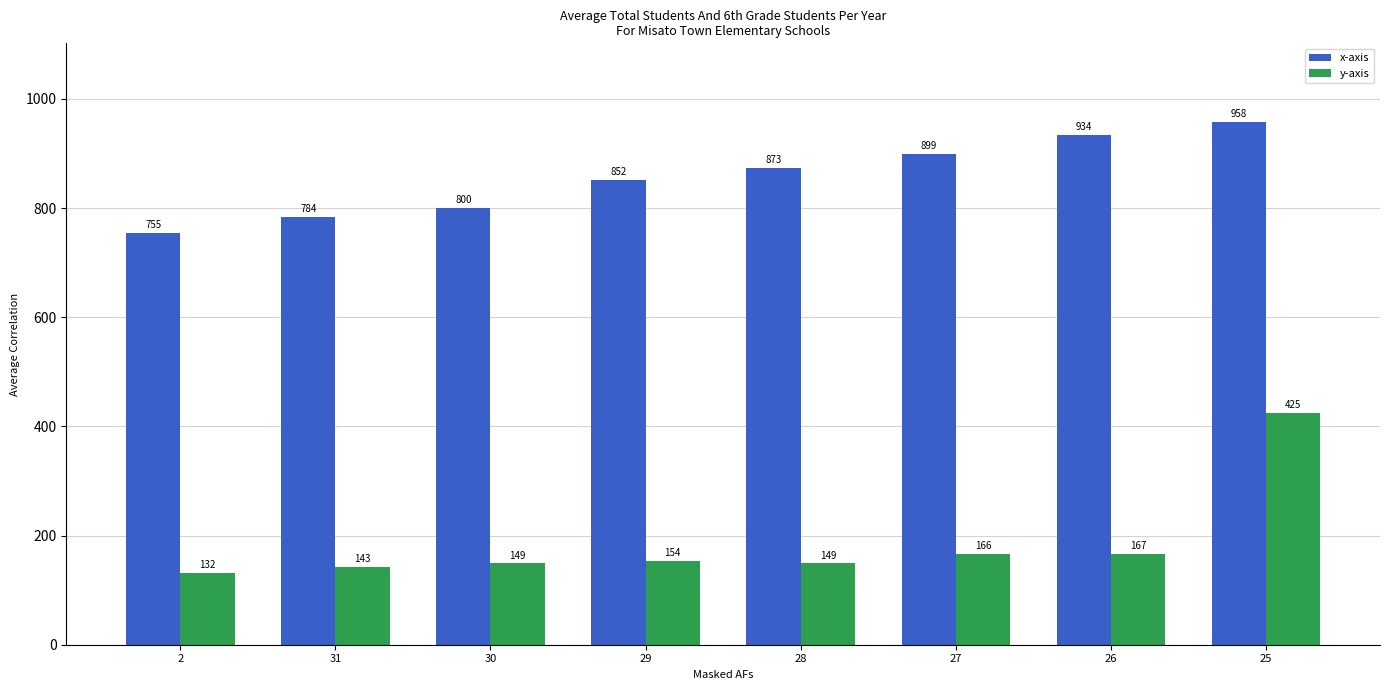

Reading left to right, what are all the values shown in this chart?

x-axis: 755	784	800	852	873	899	934	958
y-axis: 132	143	149	154	149	166	167	425